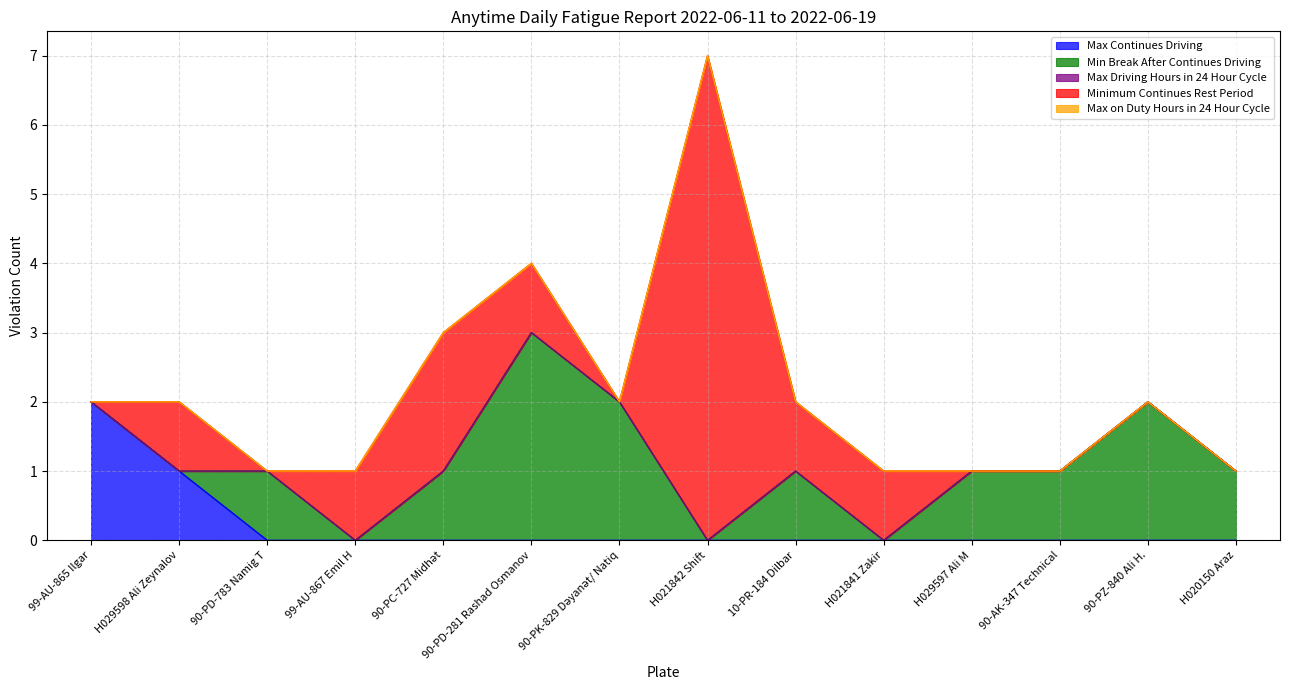

At how many categories does at least one series exceed 2?

2